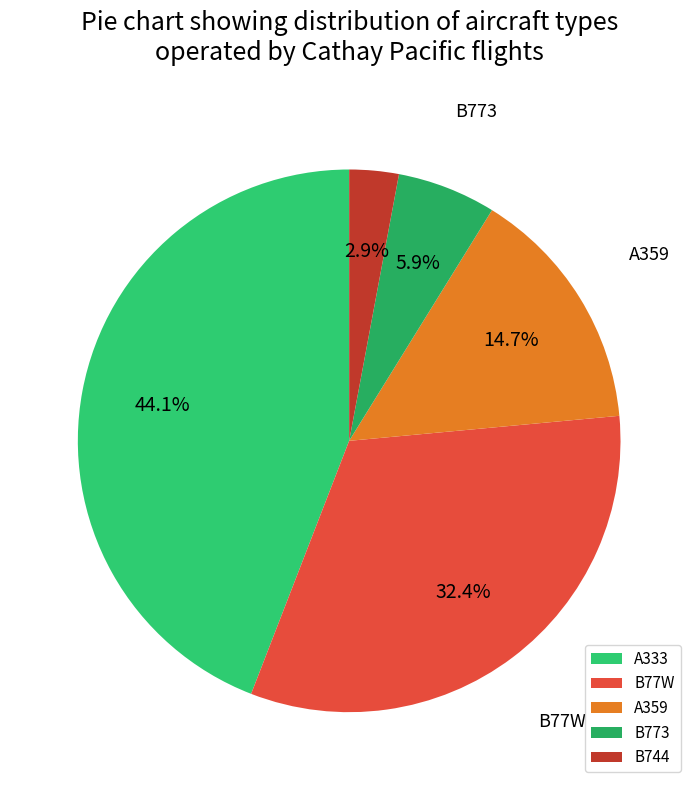

Does any single category account for the majority?

No